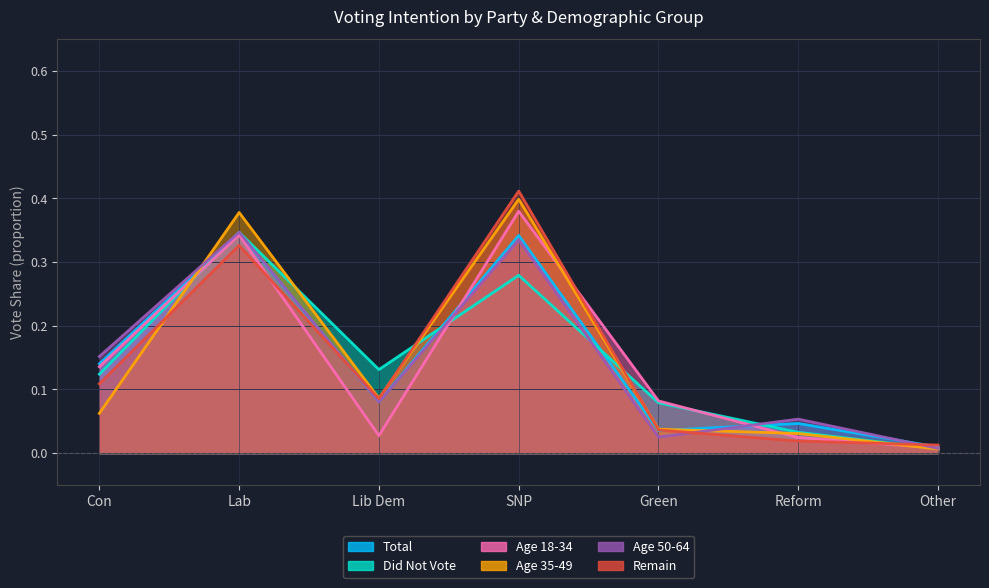

List the labels in order of Age 50-64 value, largest first.

Lab, SNP, Con, Lib Dem, Reform, Green, Other